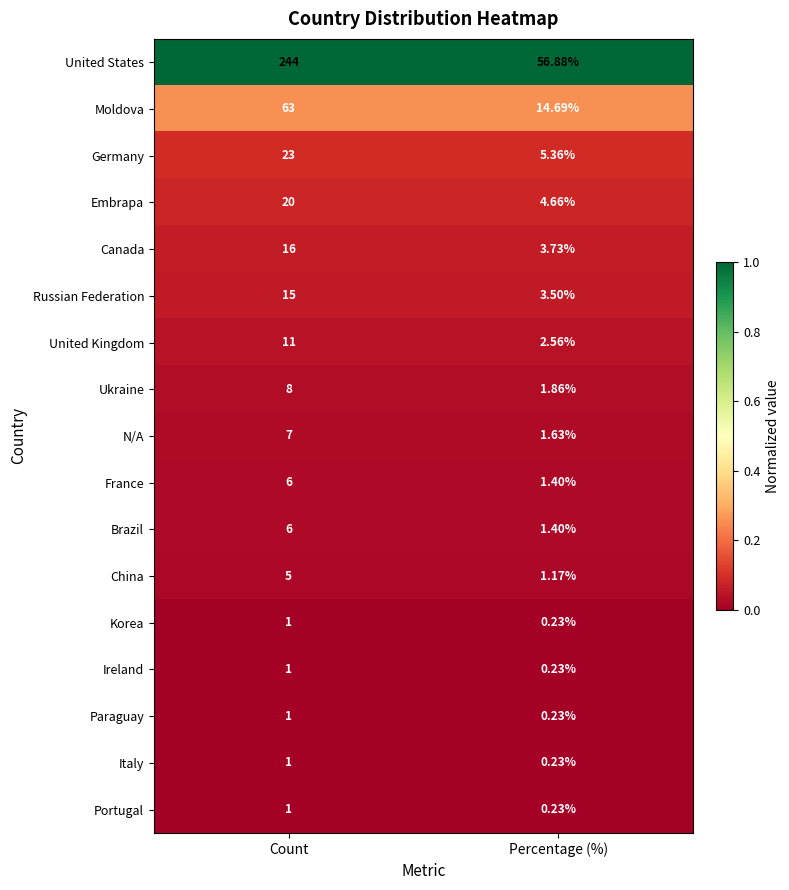

What is the difference between the highest and lowest values at Count?

243.0